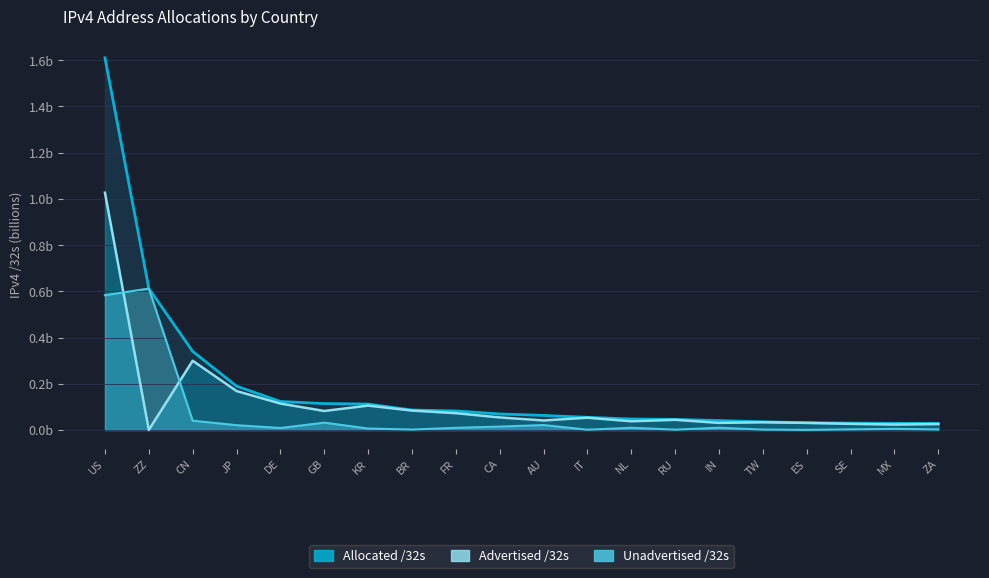

Reading left to right, list all the values displayed in this chart.

Advertised /32s: 1.0	0.0	0.3	0.2	0.1	0.1	0.1	0.1	0.1	0.1	0.0	0.1	0.0	0.0	0.0	0.0	0.0	0.0	0.0	0.0
Allocated /32s: 1.6	0.6	0.3	0.2	0.1	0.1	0.1	0.1	0.1	0.1	0.1	0.1	0.0	0.0	0.0	0.0	0.0	0.0	0.0	0.0
Unadvertised /32s: 0.6	0.6	0.0	0.0	0.0	0.0	0.0	0.0	0.0	0.0	0.0	0.0	0.0	0.0	0.0	0.0	0.0	0.0	0.0	0.0